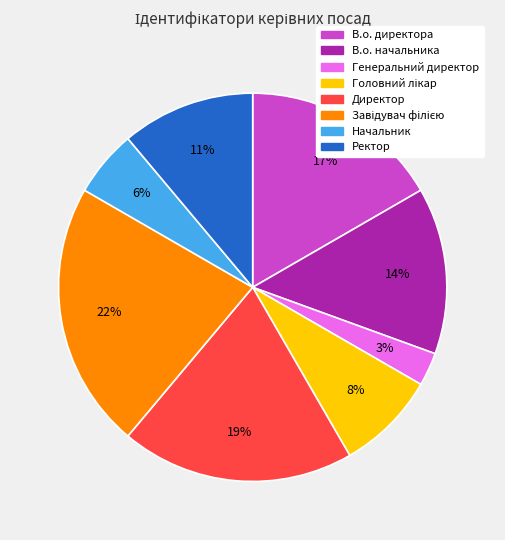

To the nearest percent, what portion does Директор represent?

19%